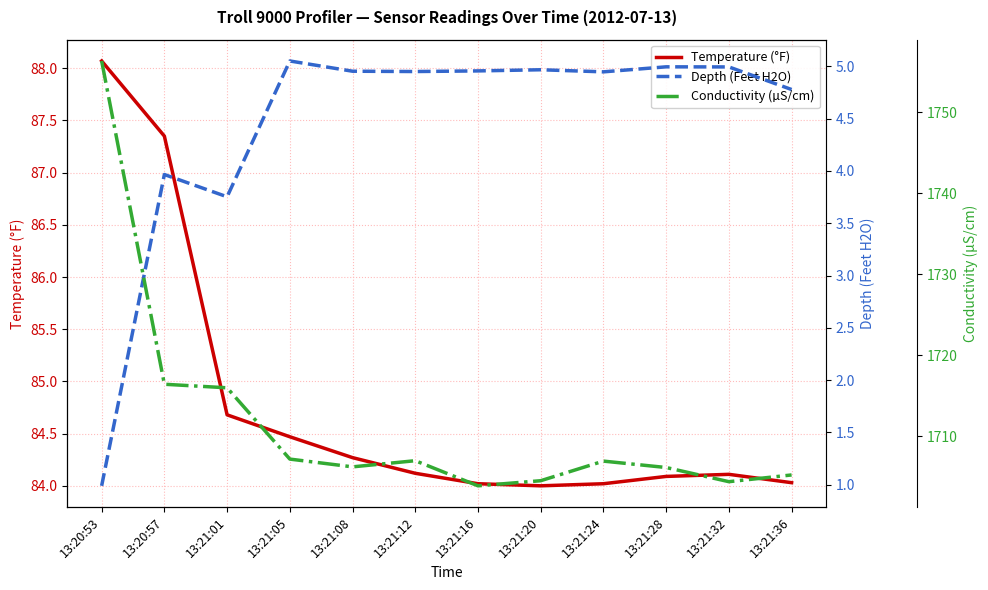

Is the value of Conductivity (µS/cm) at 13:21:24 greater than the value of Temperature (°F) at 13:21:01?

Yes